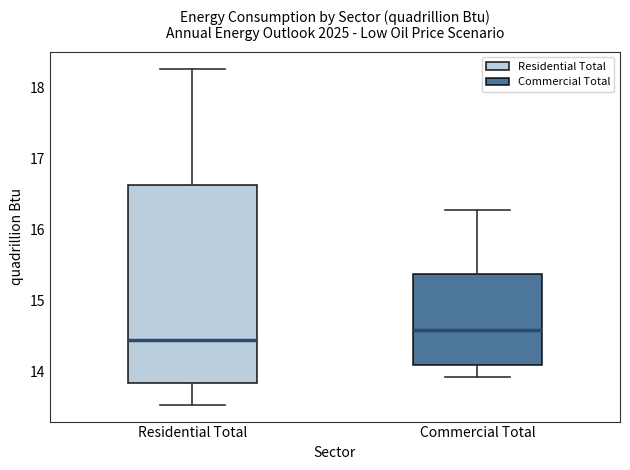

Reading left to right, read every box against the y-axis: the position of its median line, the range the box covers, and the ends of its whiskers. The values are not printed on the chart, so give them approximately, as read against the axis.

Residential Total: median 14.4, box 13.8 to 16.6, whiskers 13.5 to 18.3
Commercial Total: median 14.6, box 14.1 to 15.4, whiskers 13.9 to 16.3